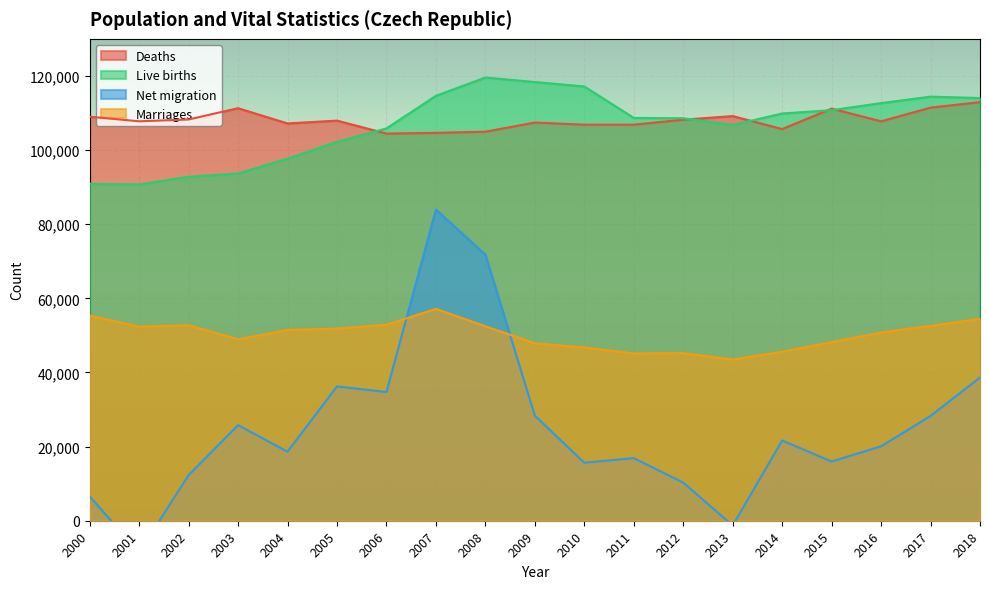

At which category is the sum across all series the highest?

2007